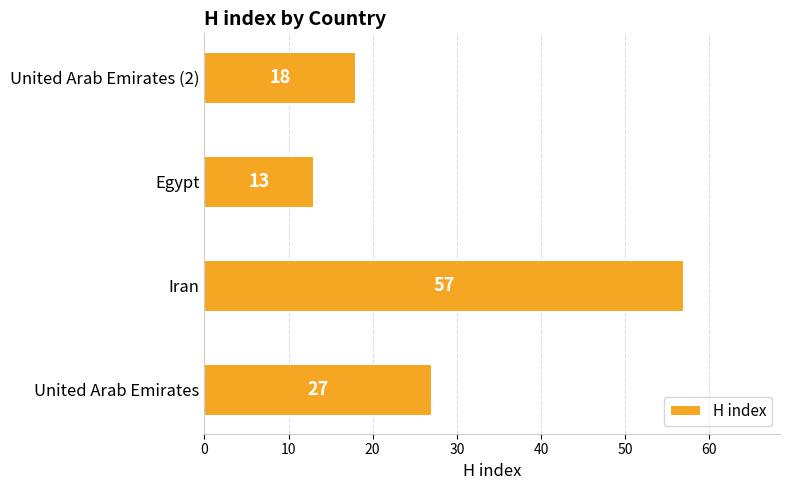

Which label corresponds to the largest value in the chart?

Iran